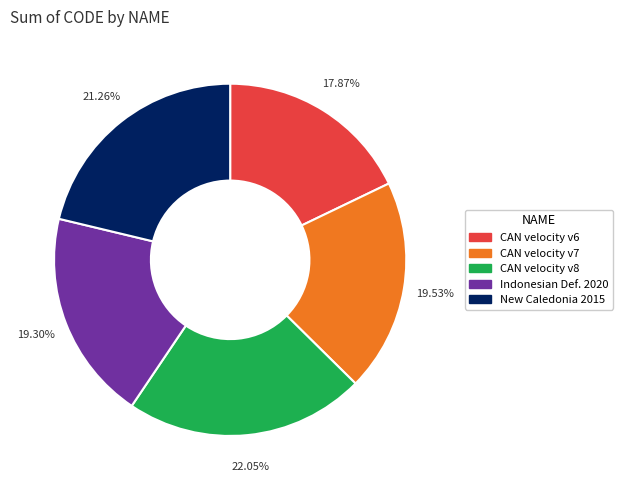

Is there a majority slice in this chart?

No